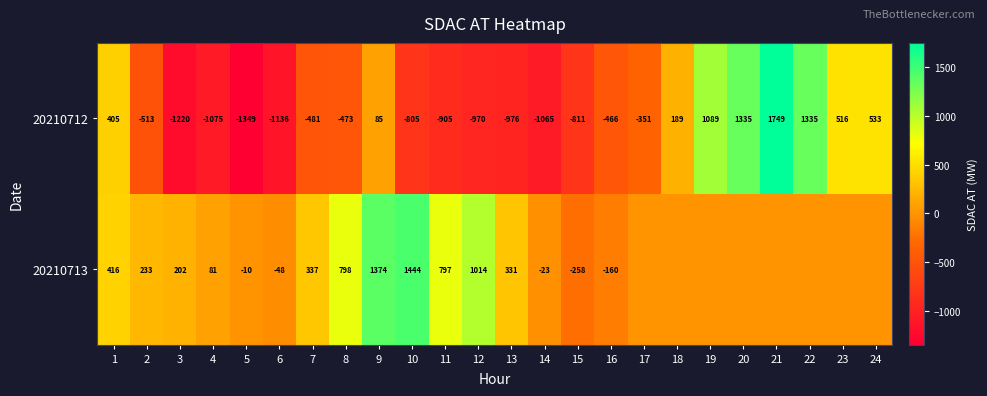

At 5, list the series in order from smallest to largest.

20210712, 20210713